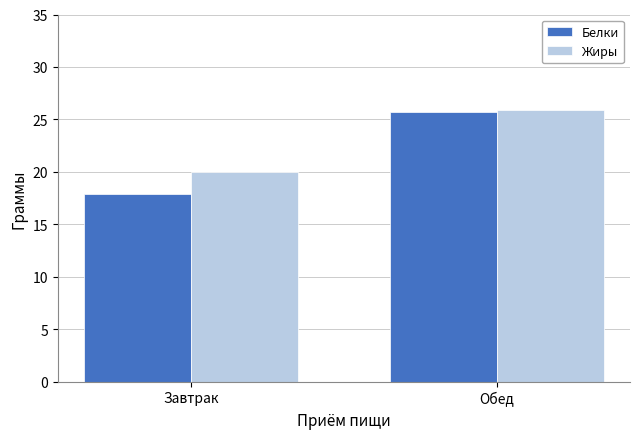

Is it true that Жиры equals 19.9 at Завтрак?

True